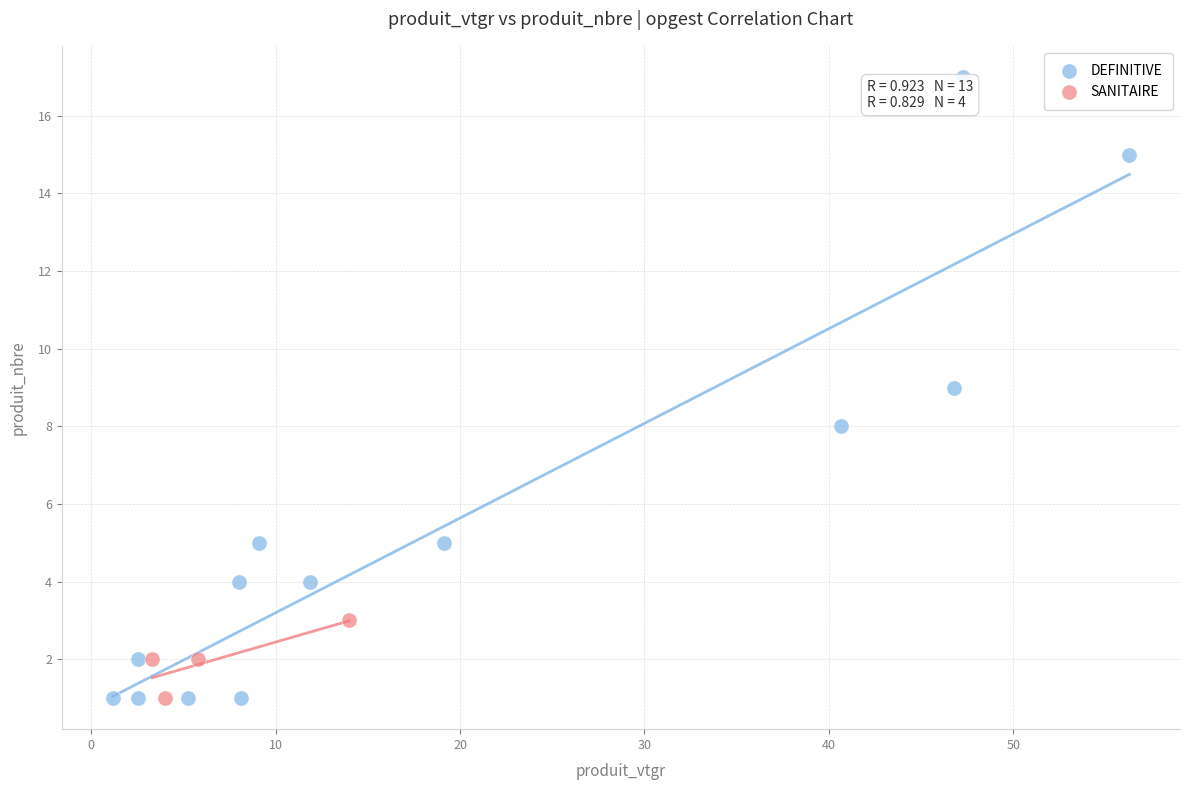

Which series has the widest spread of Y values?

DEFINITIVE